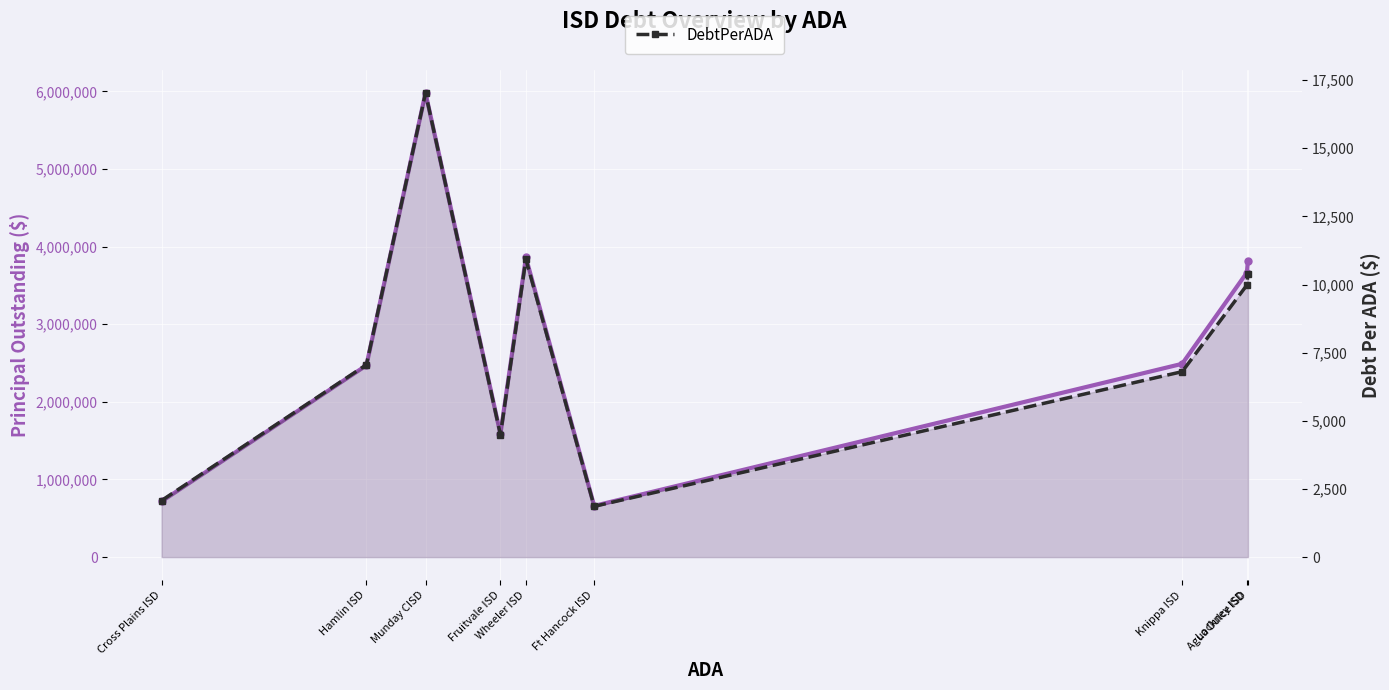

What value does the DebtPerADA series have at Hamlin ISD?

7057.7